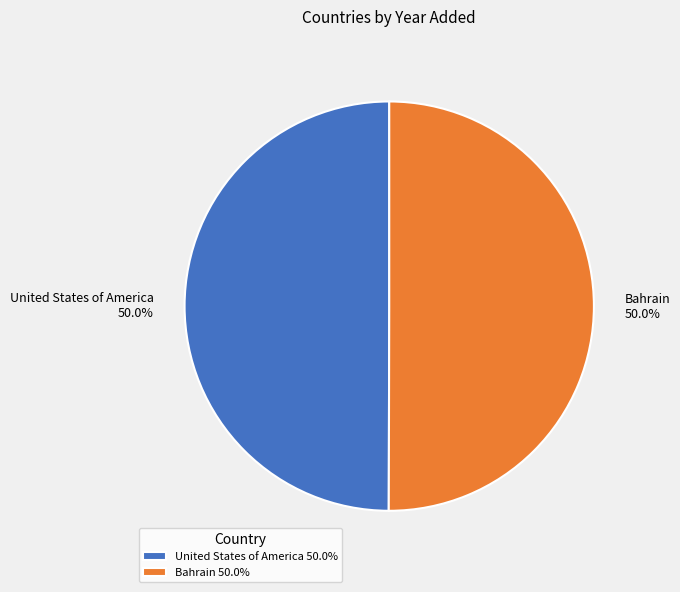

The Bahrain slice represents 50% of the pie. True or false?

True